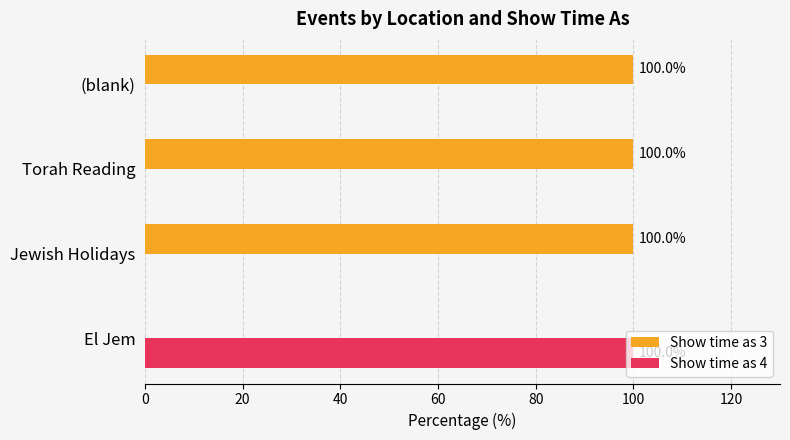

The value of Show time as 3 at Torah Reading is 48. True or false?

False